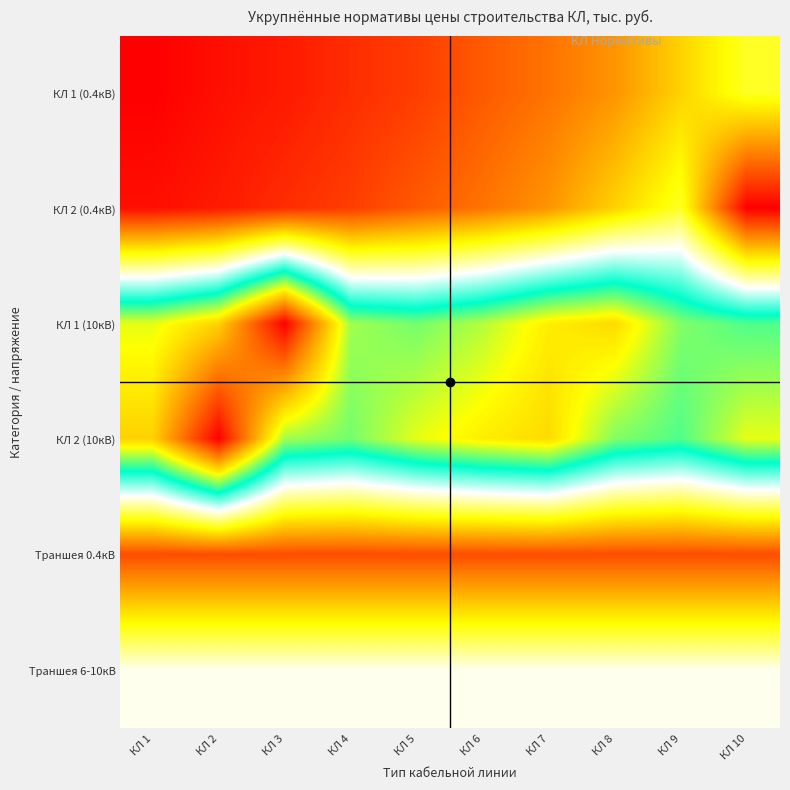

Which category has the lowest value across all series?

КЛ 1